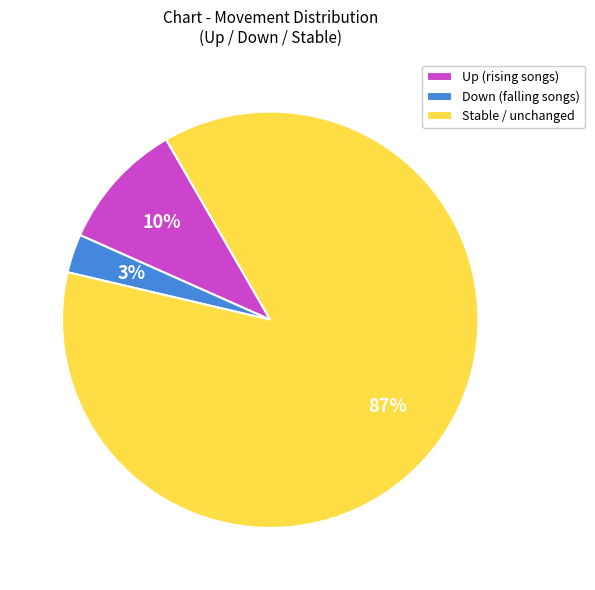

Do Up (rising songs) and Down (falling songs) together represent more than half of the pie?

No